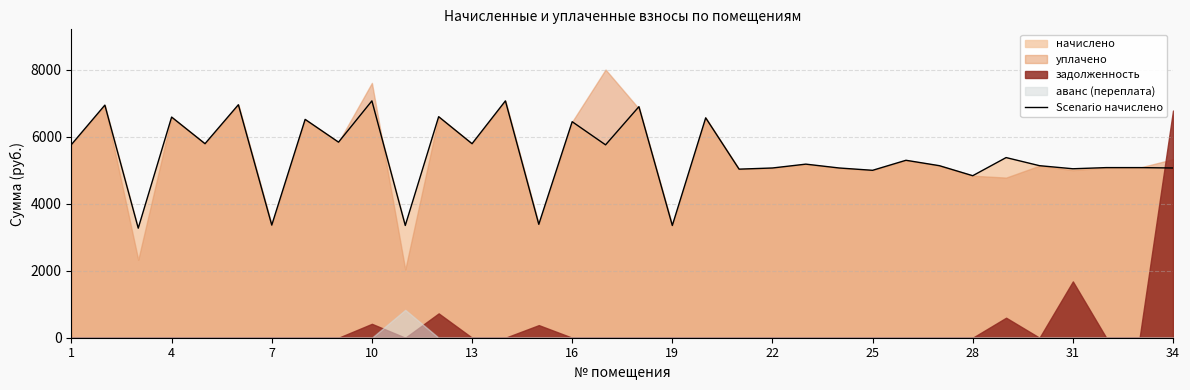

Does the chart have visible grid lines?

Yes